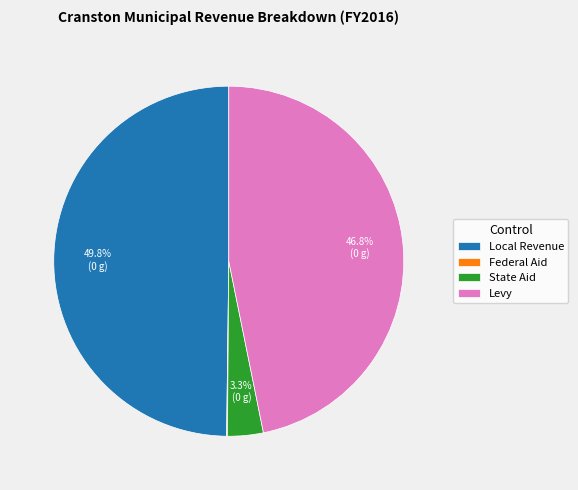

What is the ratio of the value at Local Revenue to the value at Levy?

1.1